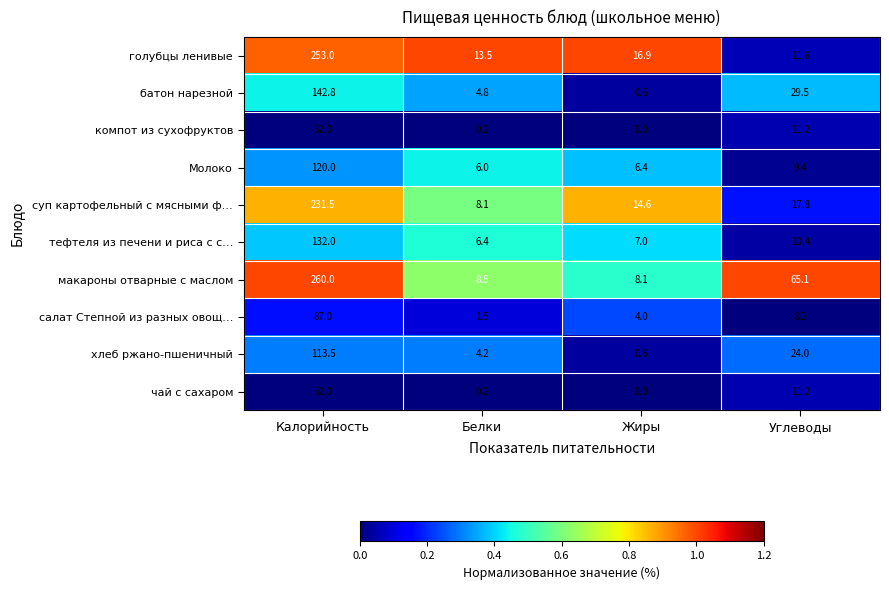

Rank the categories by батон нарезной value from lowest to highest.

Жиры, Белки, Углеводы, Калорийность